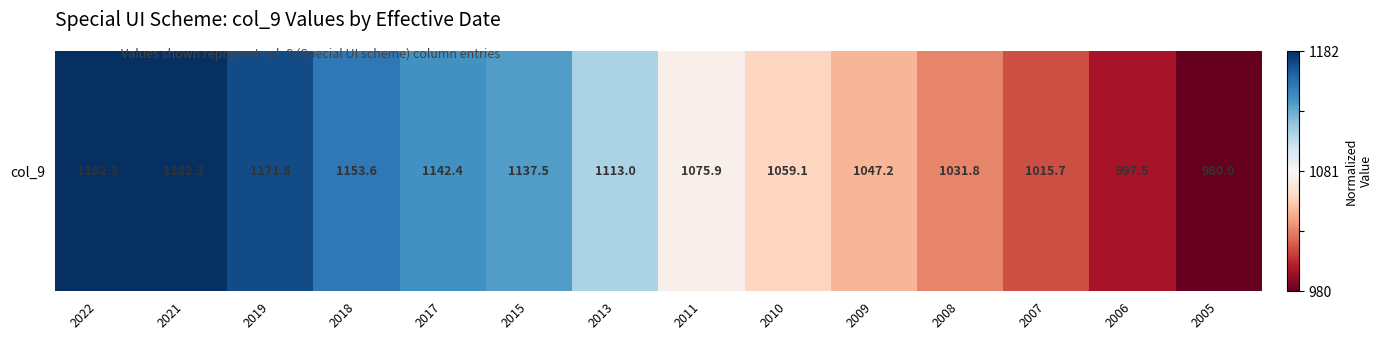

The value at 2011 is -0.1. True or false?

True